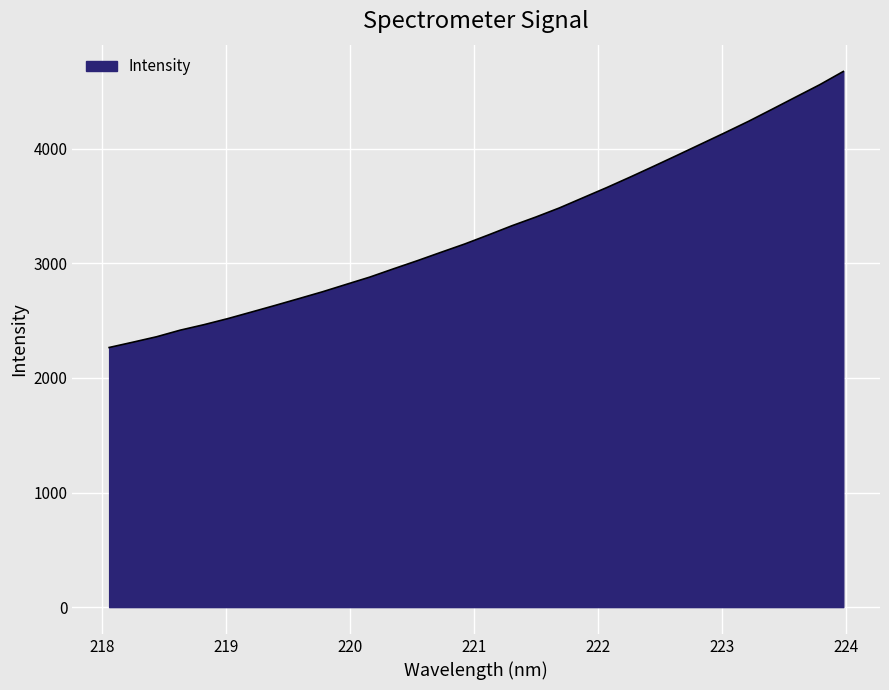

How many distinct data groups are displayed?

1